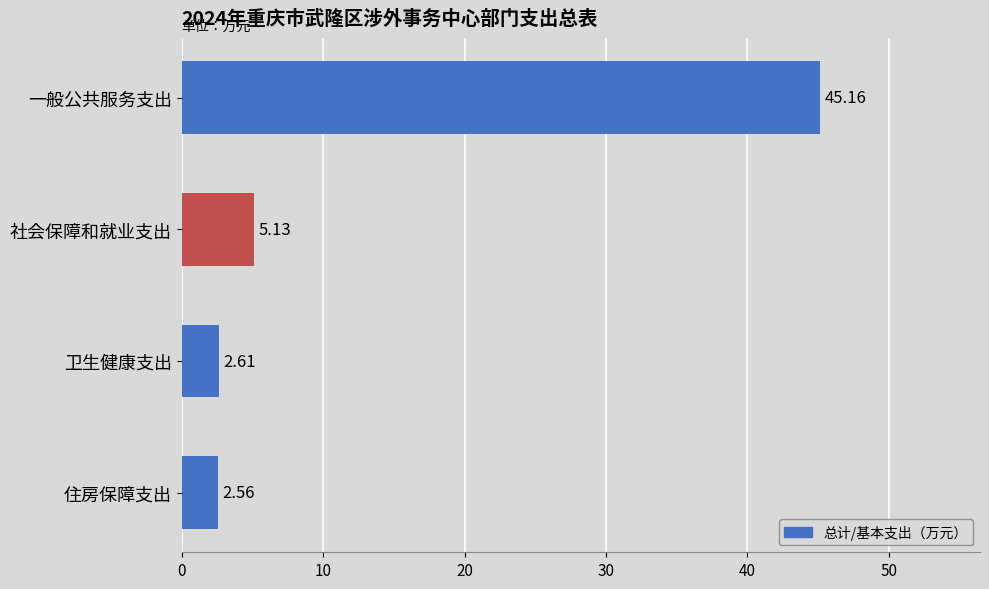

What is the change in value from 社会保障和就业支出 to 住房保障支出?

-2.6